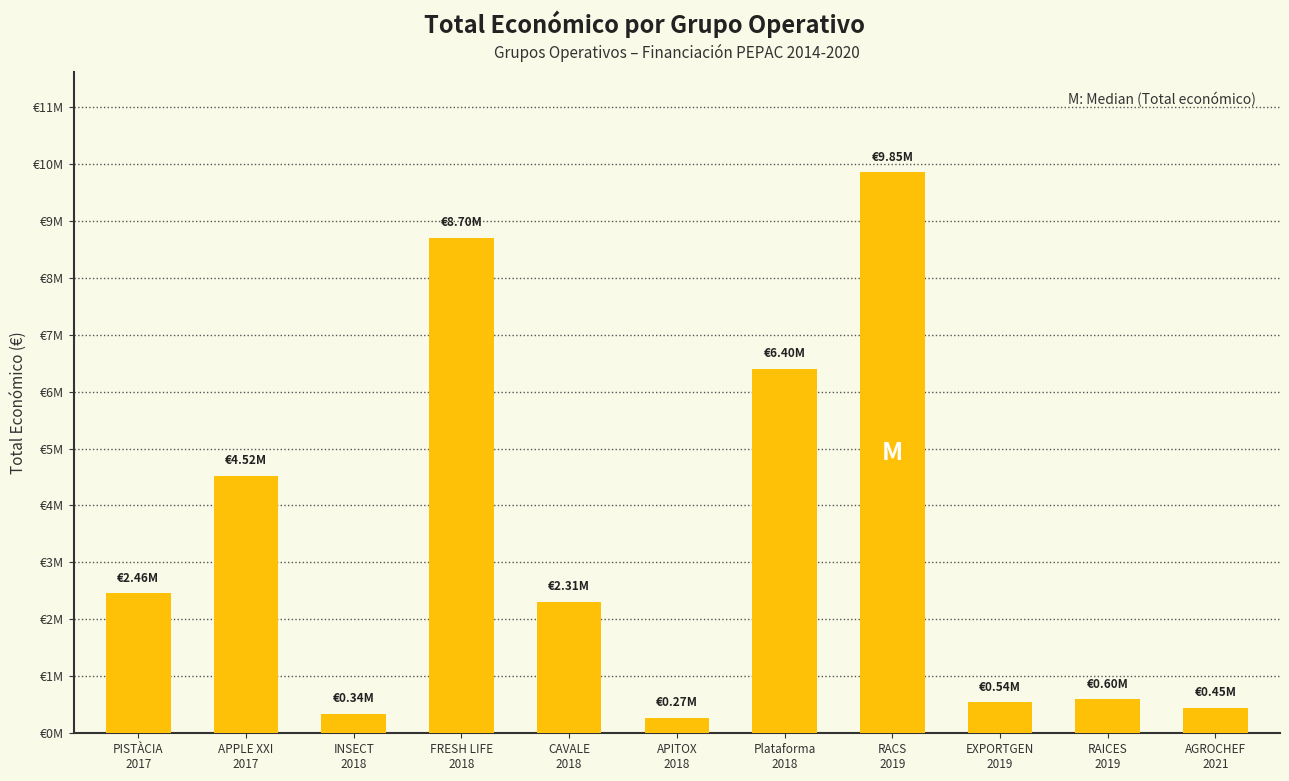

What is the change in value from EXPORTGEN
2019 to AGROCHEF
2021?

-96964